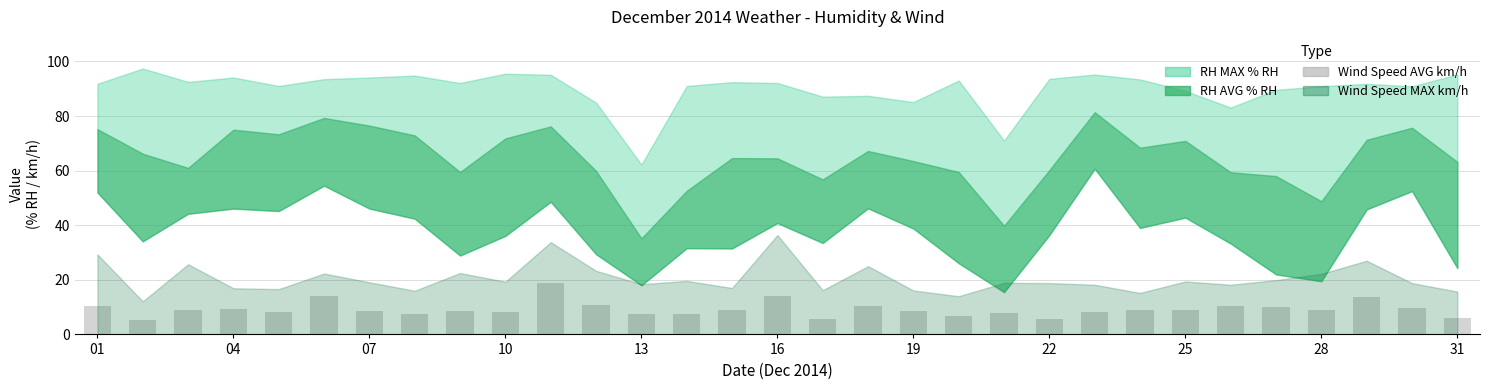

What is the difference between the maximum and minimum values?

13.3